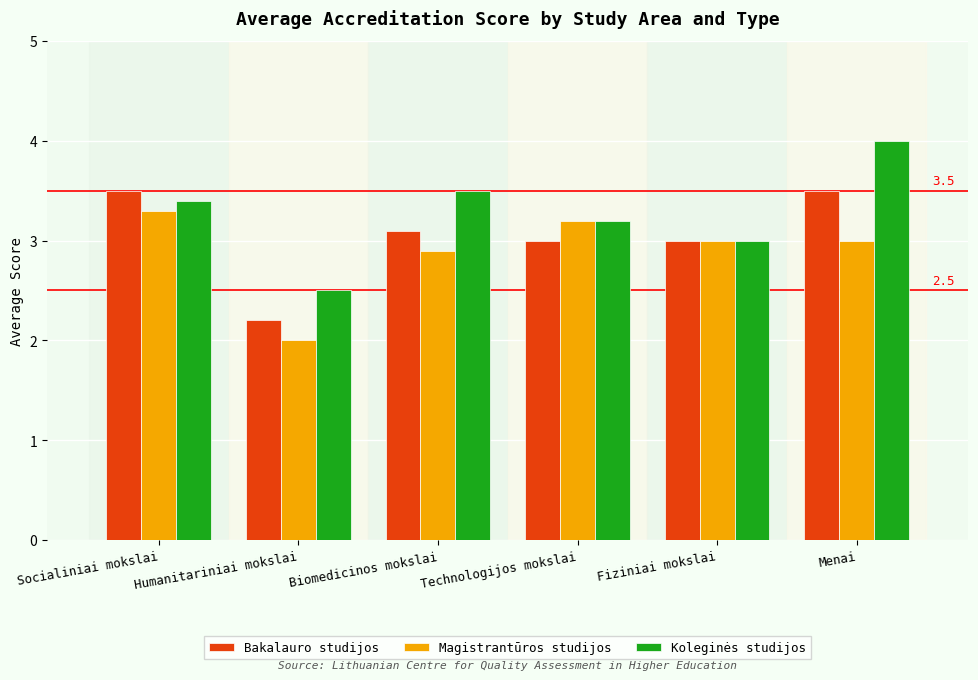

What is the difference between the maximum and minimum values in the Bakalauro studijos series?

1.3